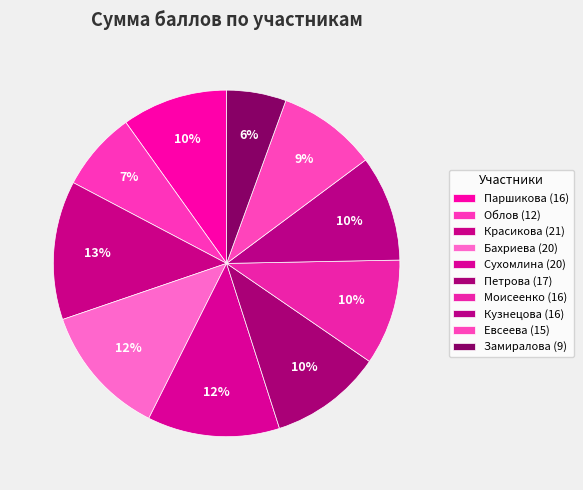

What percentage is the Облов slice, to the nearest percent?

7%